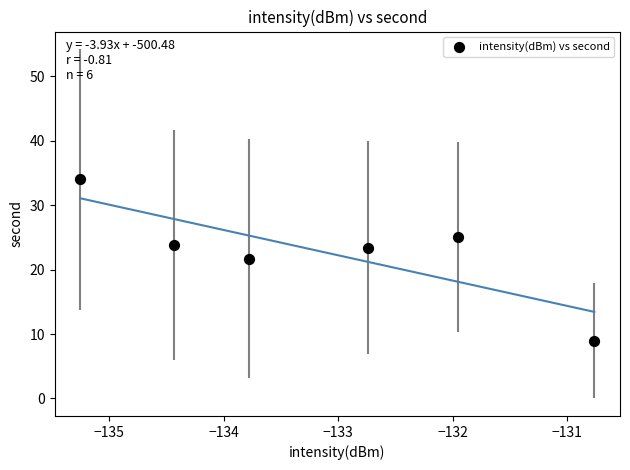

What Y value in the scatter plot is closest to 21?

21.7